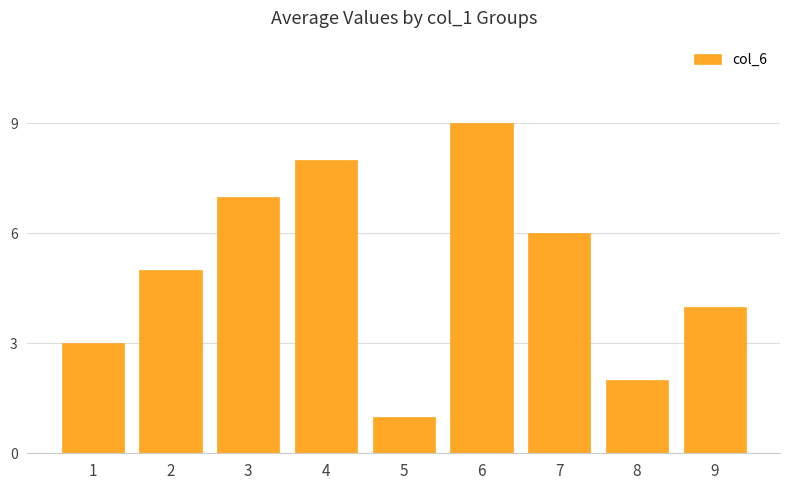

At which category does the chart reach its minimum across all series?

5